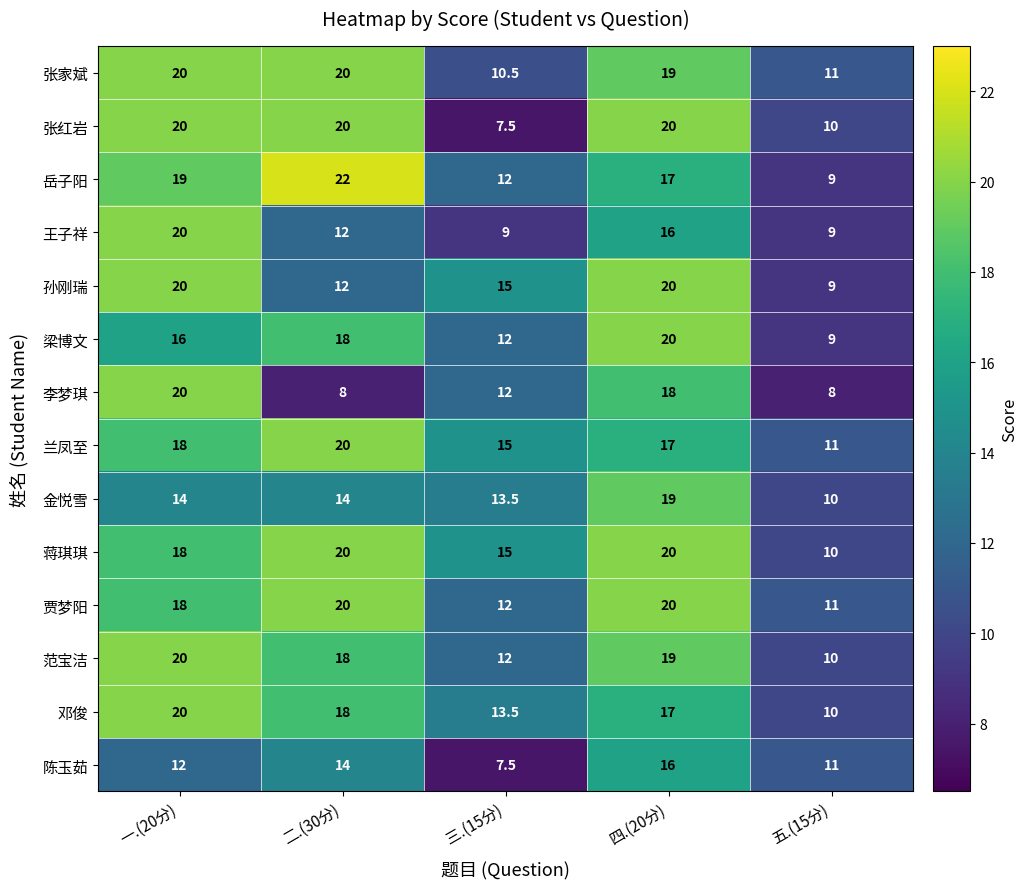

Read the 张家斌 value at 四.(20分).

19.0